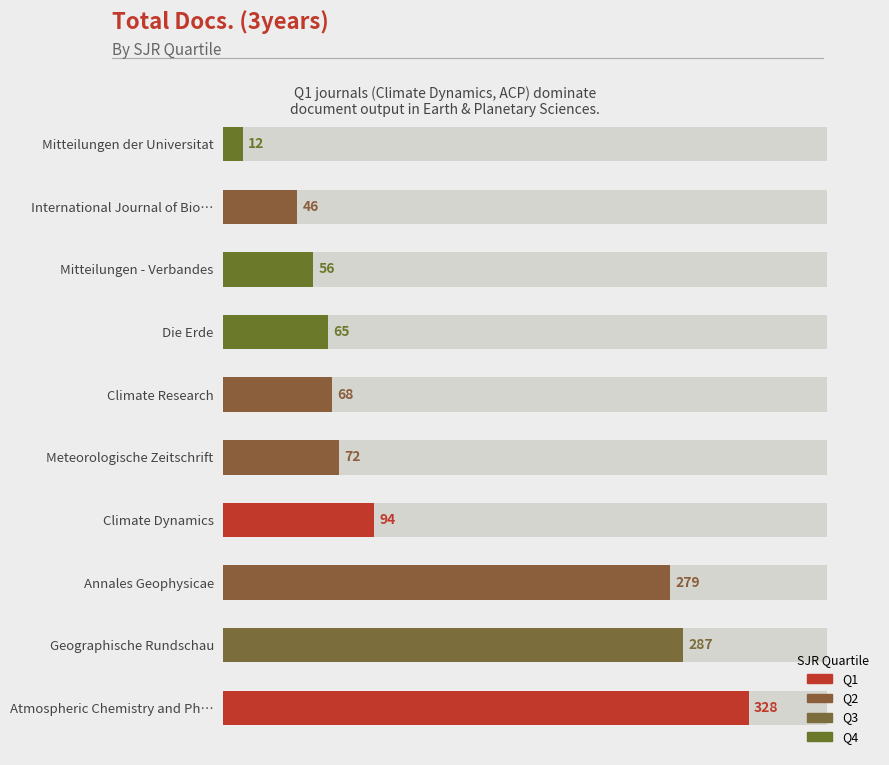

True or false: the data shows 46 at International Journal of Biometeorology.

True